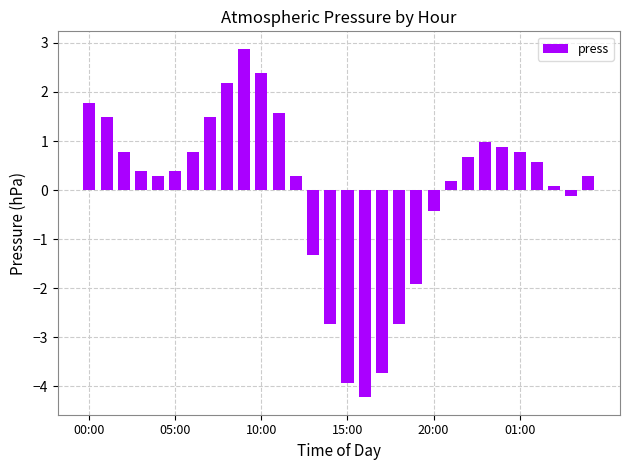

What is the minimum value shown in the chart?

-4.2